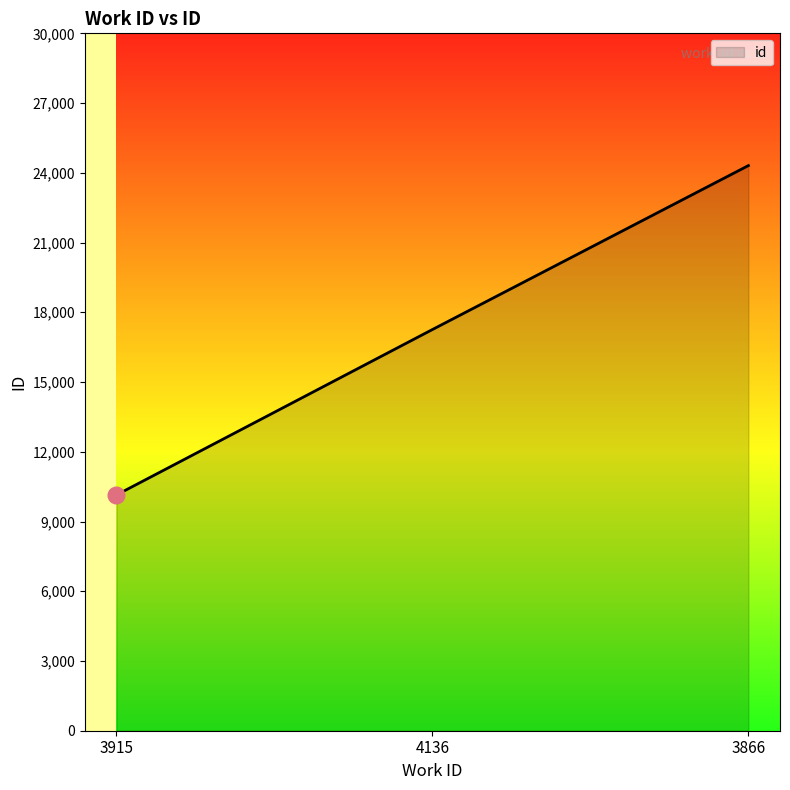

Reading right to left, extract all data points from this chart.

3866=24311	4136=17259	3915=10143